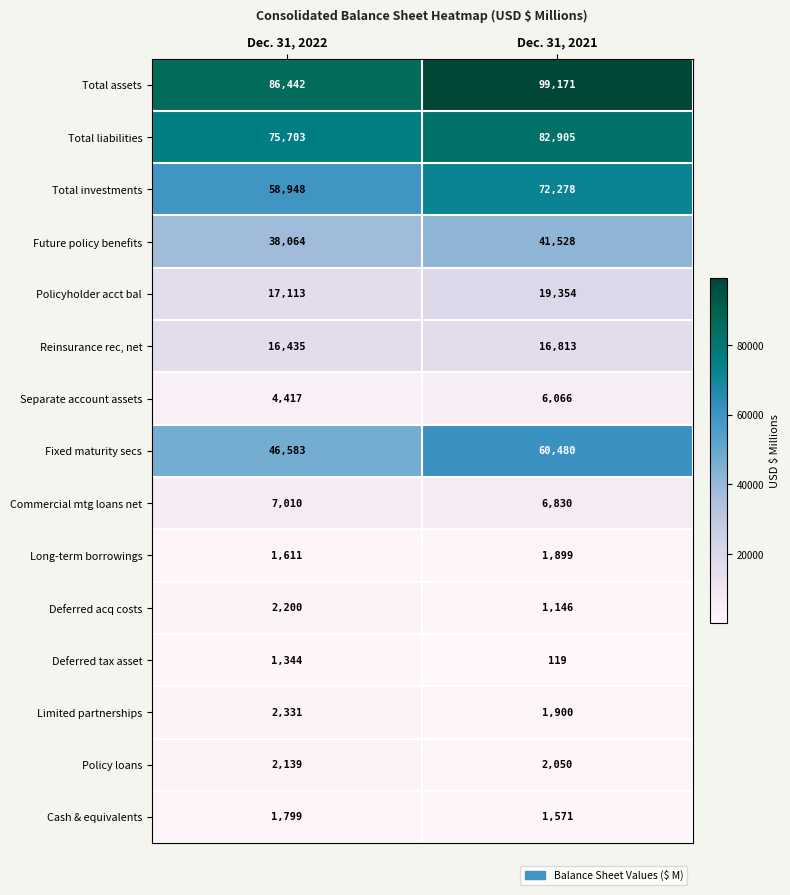

What is the total value across all series at Dec. 31, 2022?

362139